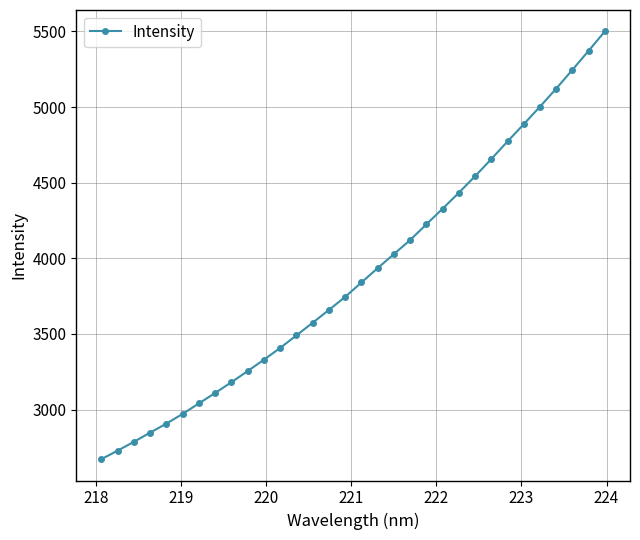

What is the maximum value shown in the chart?

5500.1